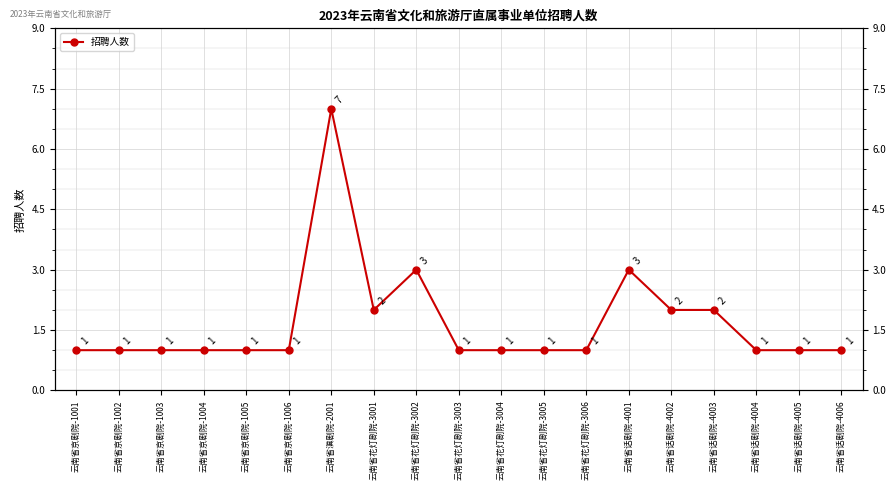

True or false: there are more than 1 points higher than both neighbors.

True